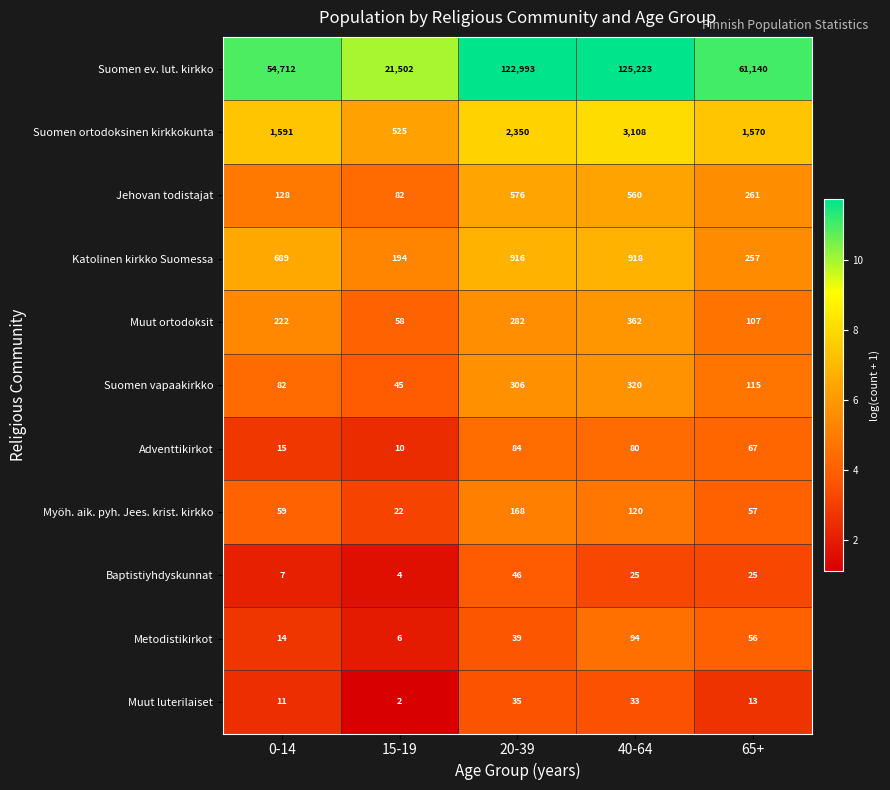

Where is Suomen ev. lut. kirkko nearest to the value 73362?

65+